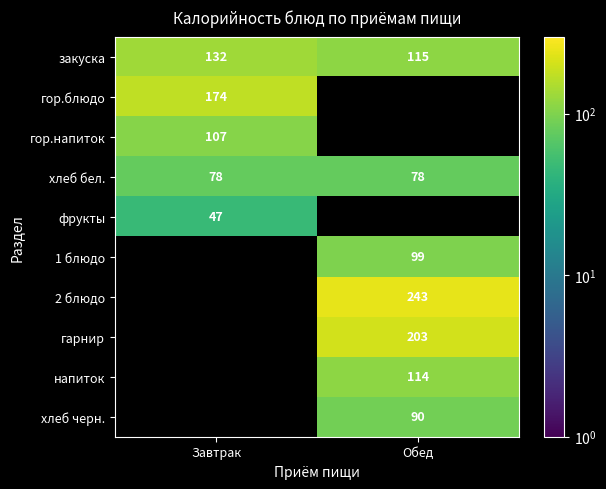

What is the sum of all закуска values?

247